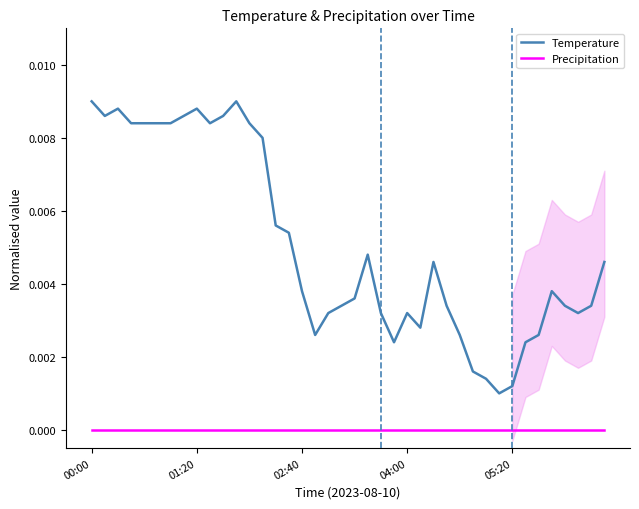

True or false: Temperature and Precipitation cross at least once.

False